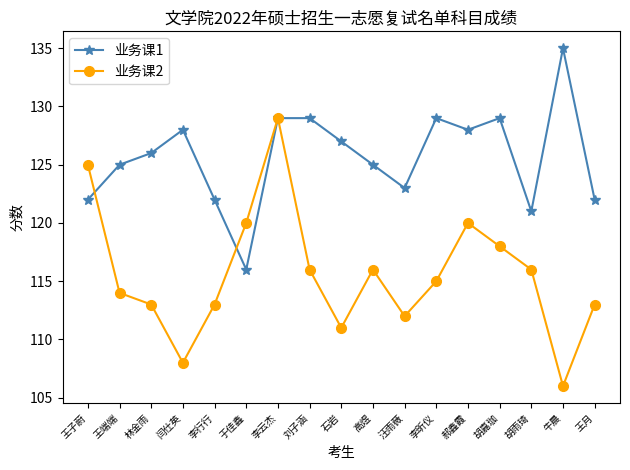

List the series in order of their overall mean, lowest first.

业务课2, 业务课1